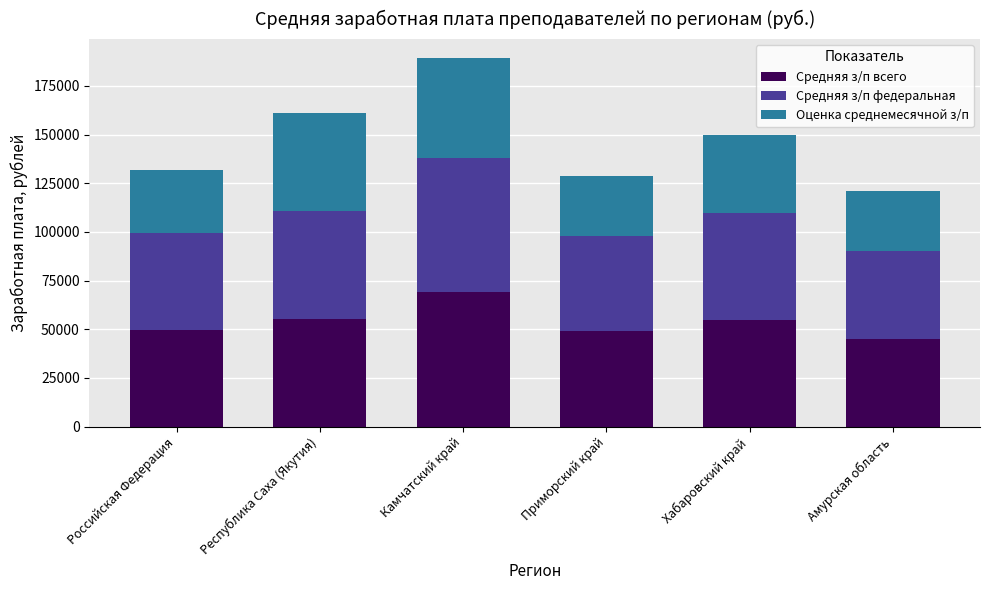

How many data points in Средняя з/п всего are above 54802?

3